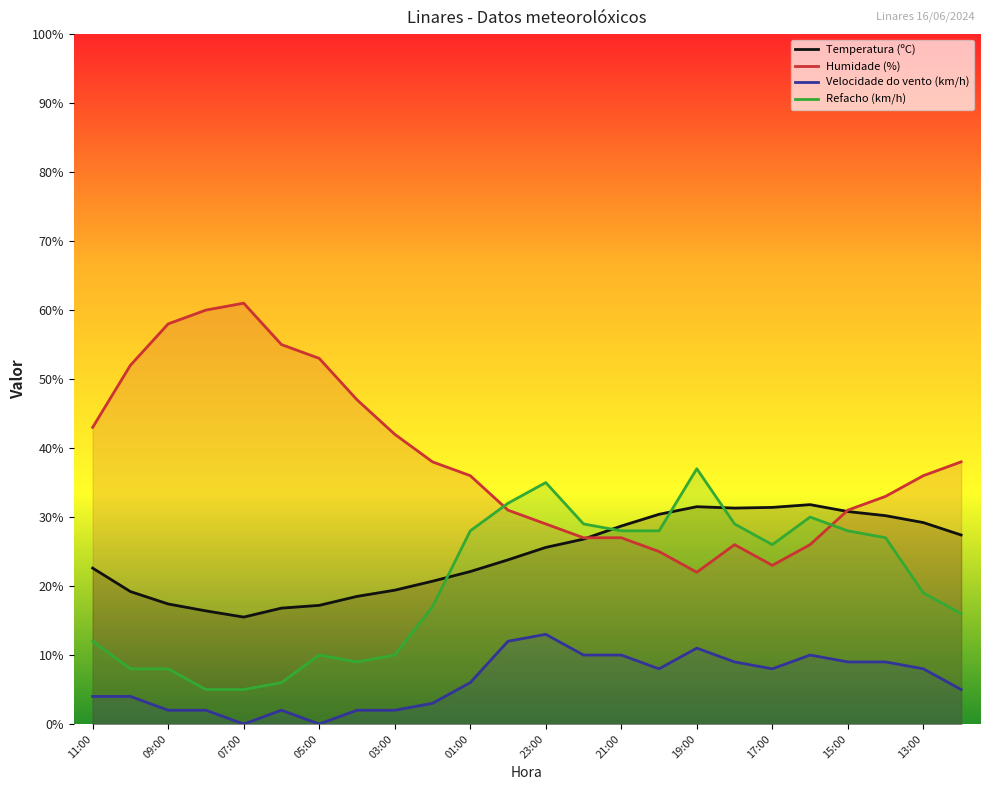

The value of Velocidade do vento (km/h) at 13:00 is 3.2. True or false?

False